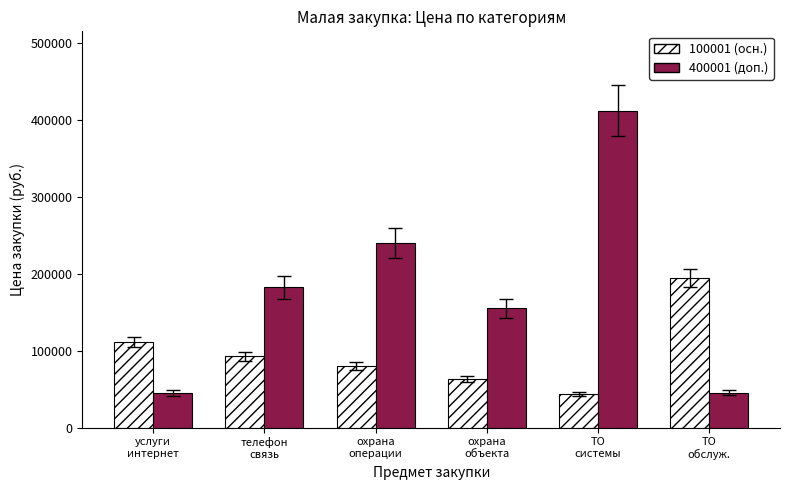

At ТО
системы, list the series in order from largest to smallest.

400001 (доп.), 100001 (осн.)